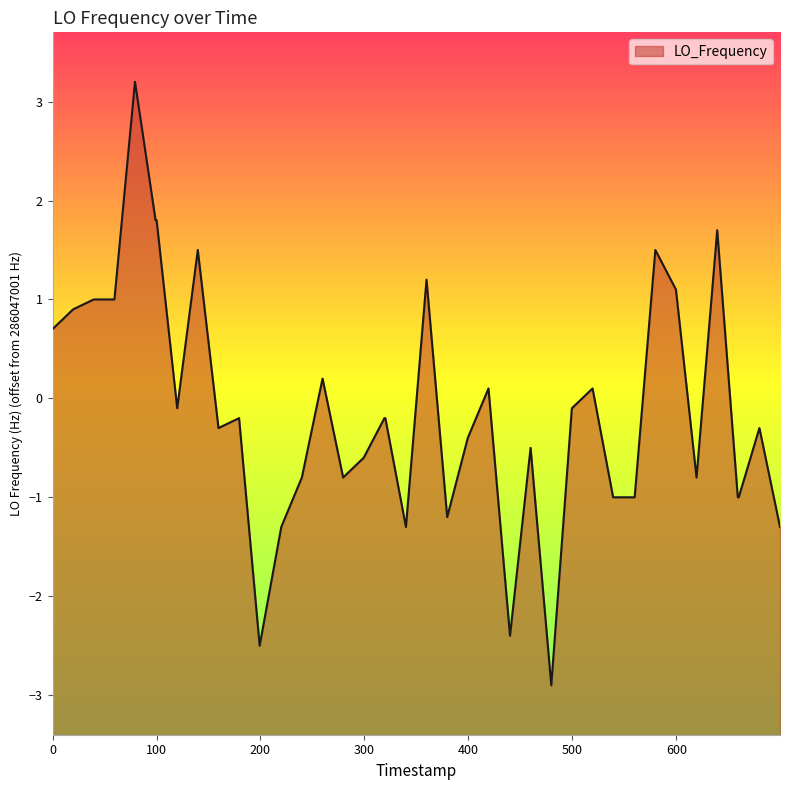

How many values exceed 0?

15